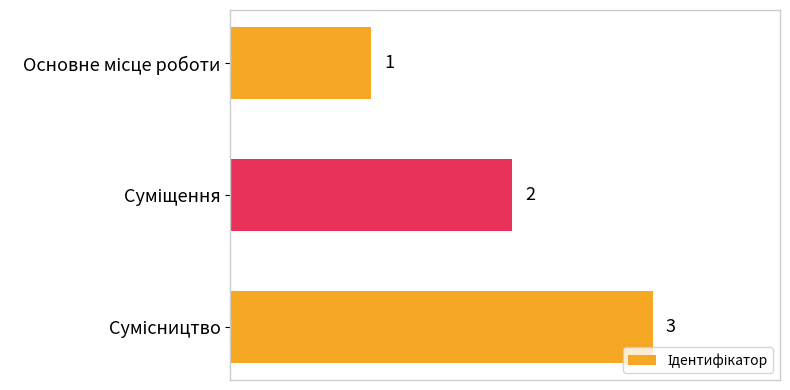

What is the difference between the maximum and second lowest values?

1